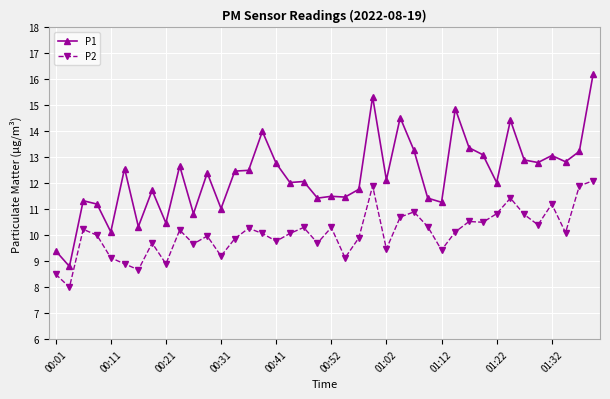

Which series has the largest total across all categories?

P1